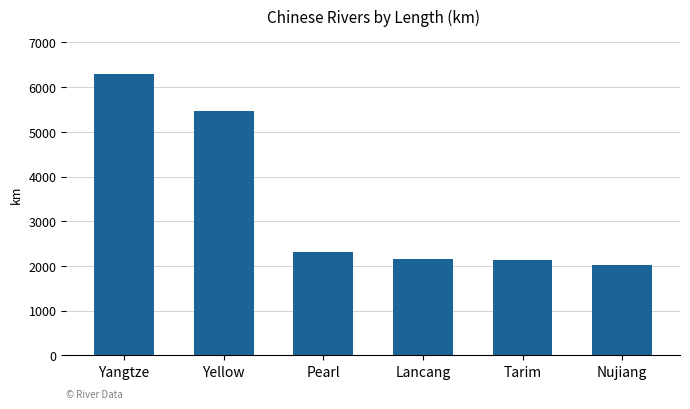

Is it true that the value at Tarim is 733?

False